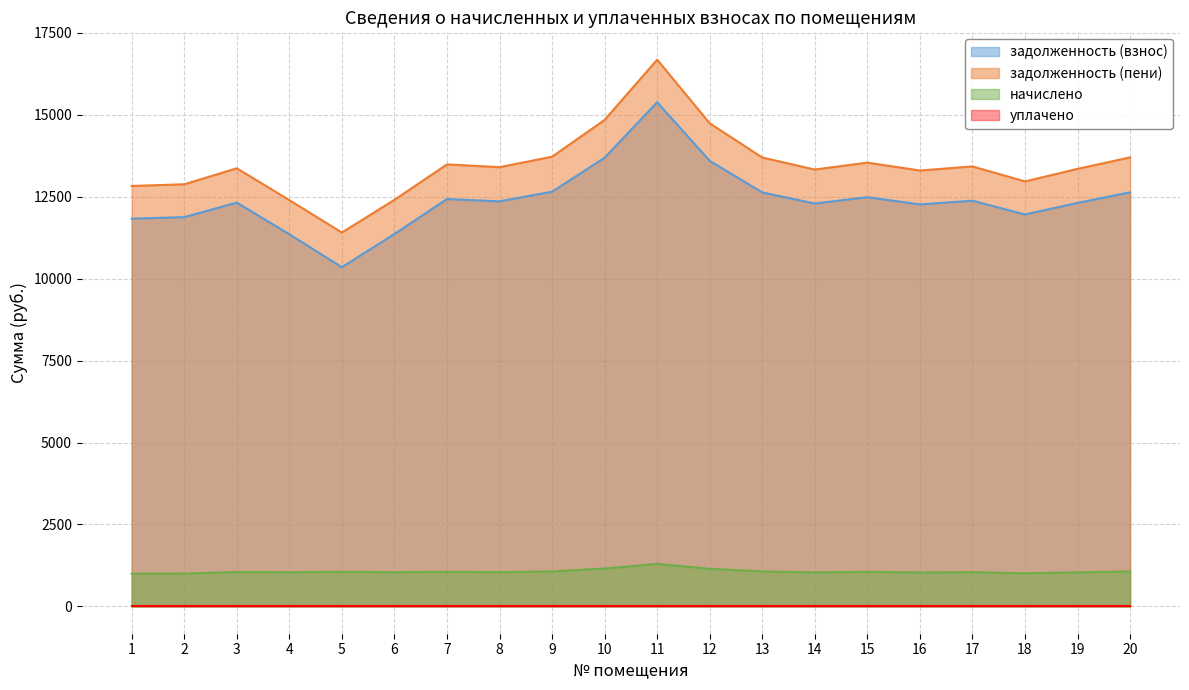

True or false: задолженность (взнос) and начислено intersect in this chart.

False